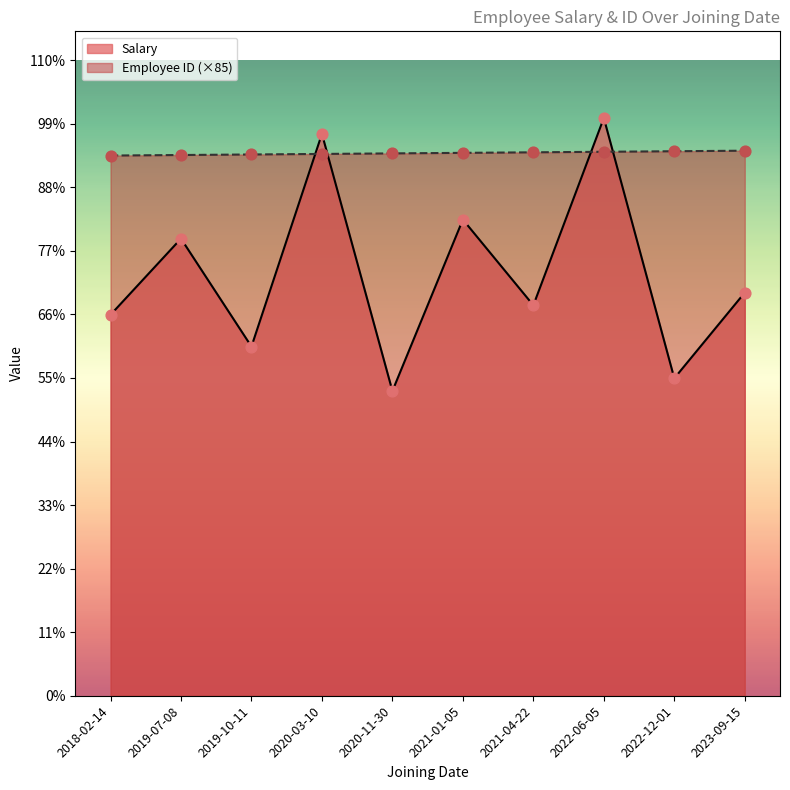

Which series has the largest total across all categories?

Employee ID (×85)